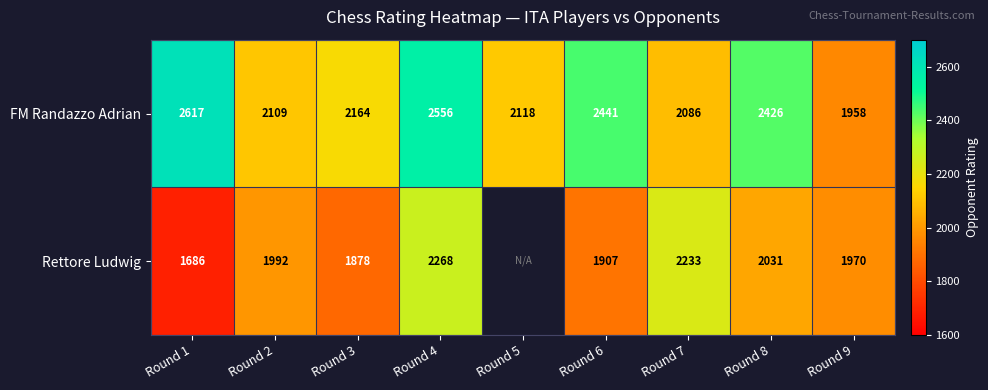

What is the total value across all series at Round 6?

4348